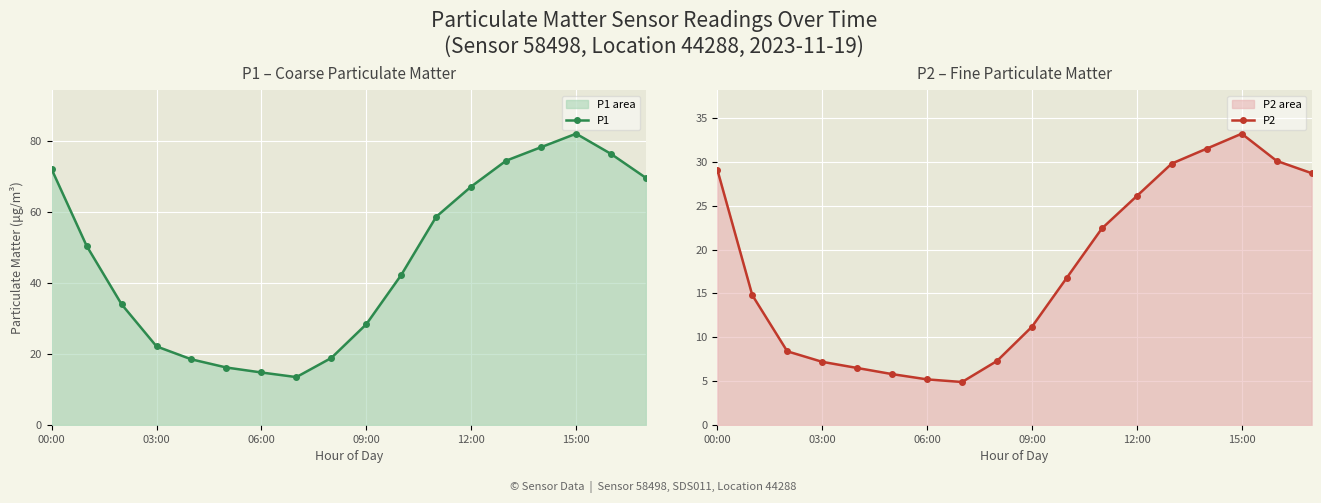

What is the maximum value for P1?

82.1